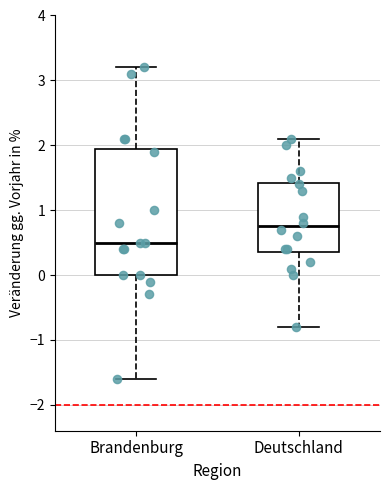

Which box has the lowest median line?

Brandenburg